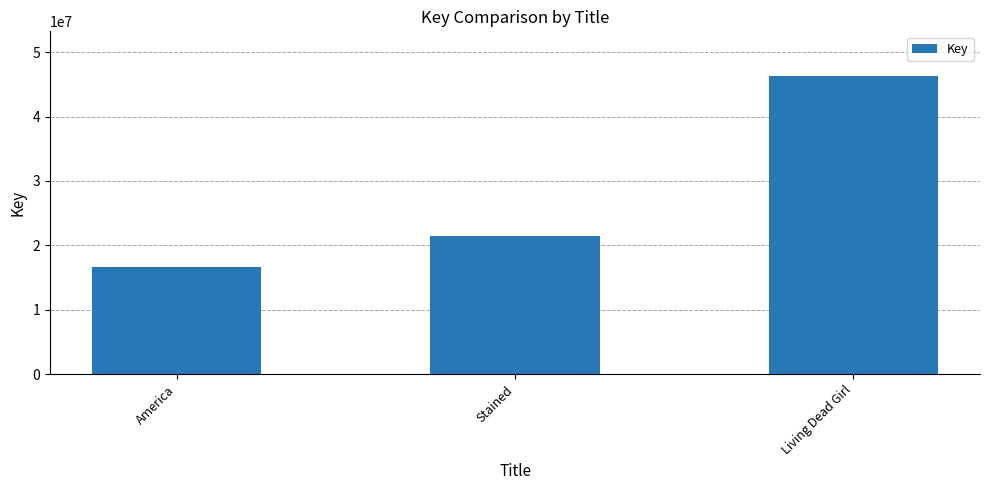

What position from the left is Stained?

2